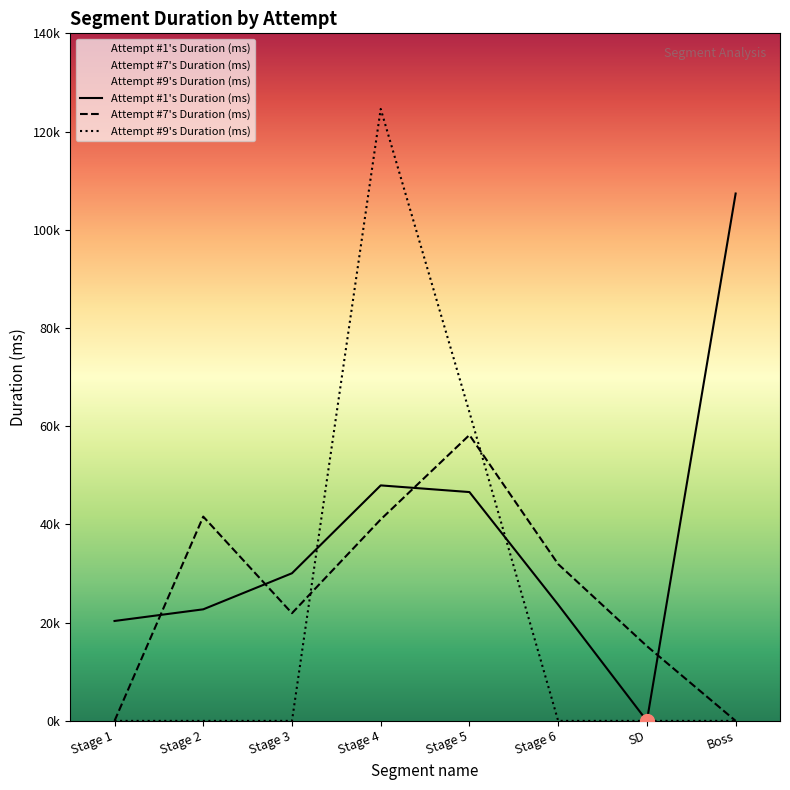

How many positive values does the Attempt #9's Duration (ms) series have?

2